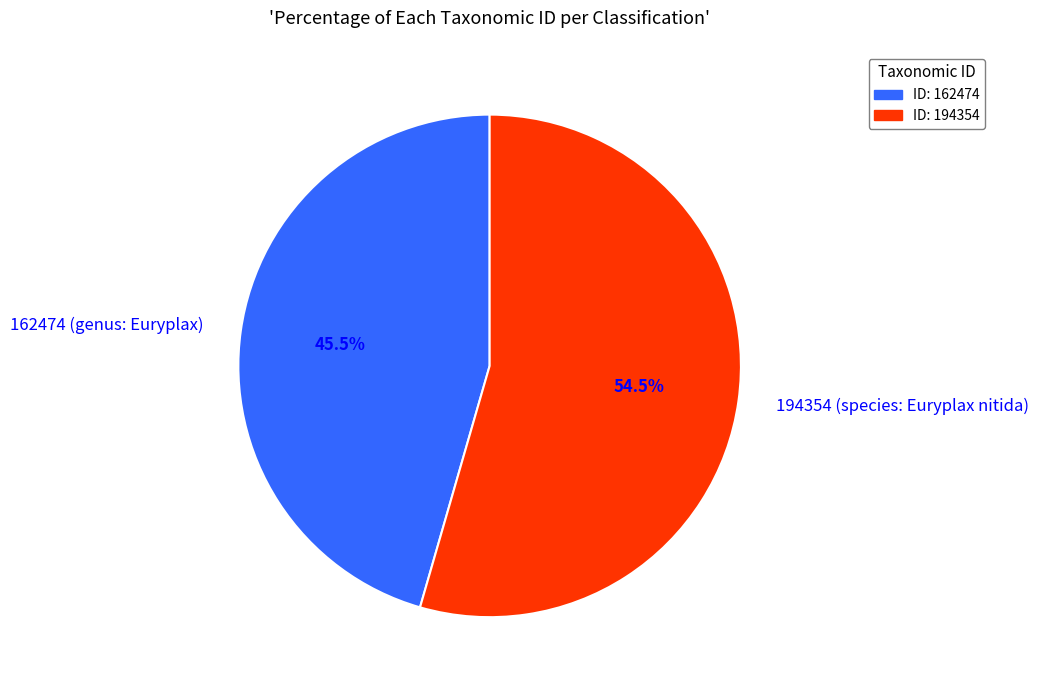

Combined, do 194354 (species: Euryplax nitida) and 162474 (genus: Euryplax) account for over 50%?

Yes